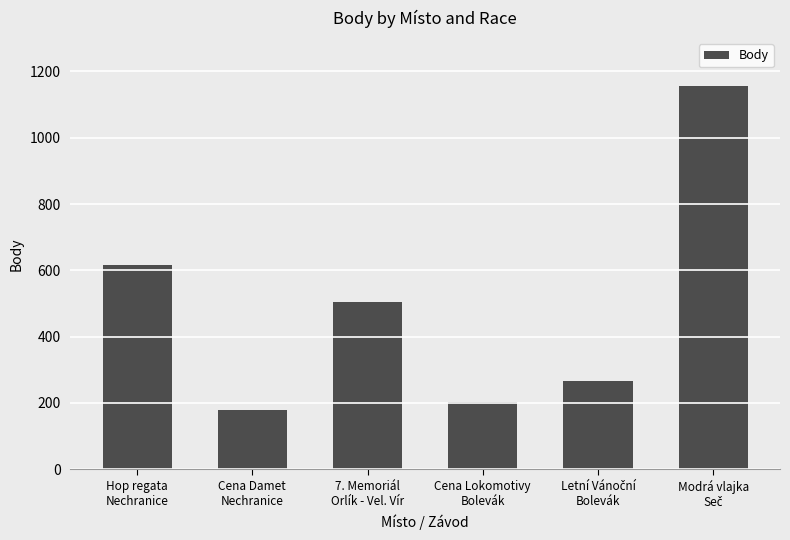

Reading left to right, list all the values displayed in this chart.

617	180	504	202	266	1156